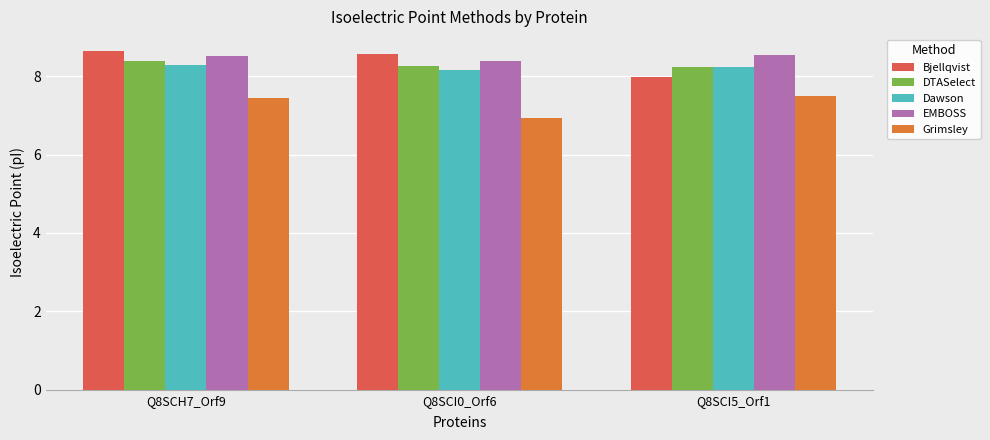

At which label does Bjellqvist reach its minimum?

Q8SCI5_Orf1